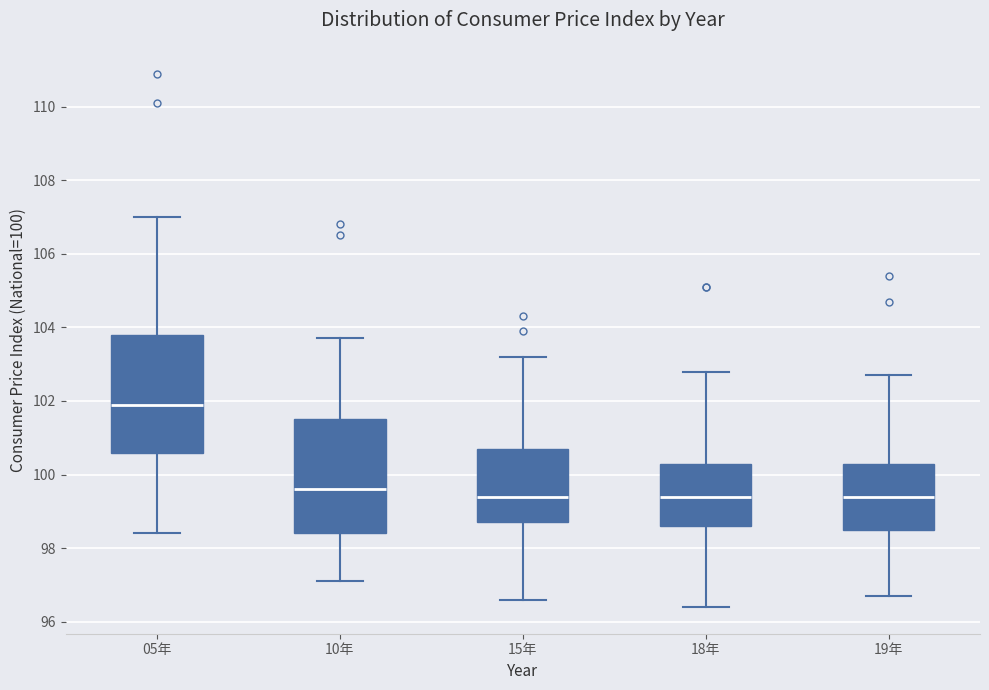

Reading left to right, transcribe this box plot: for each box, give where its median line is, the range the box spans, and where its two whiskers end, as read against the y-axis. The values are not printed on the chart, so give them approximately, as read against the axis.

05年: median 102.0, box 100.6 to 103.8, whiskers 98.4 to 107.0
10年: median 99.6, box 98.4 to 101.6, whiskers 97.2 to 103.8
15年: median 99.4, box 98.8 to 100.8, whiskers 96.6 to 103.2
18年: median 99.4, box 98.6 to 100.4, whiskers 96.4 to 102.8
19年: median 99.4, box 98.6 to 100.4, whiskers 96.8 to 102.8